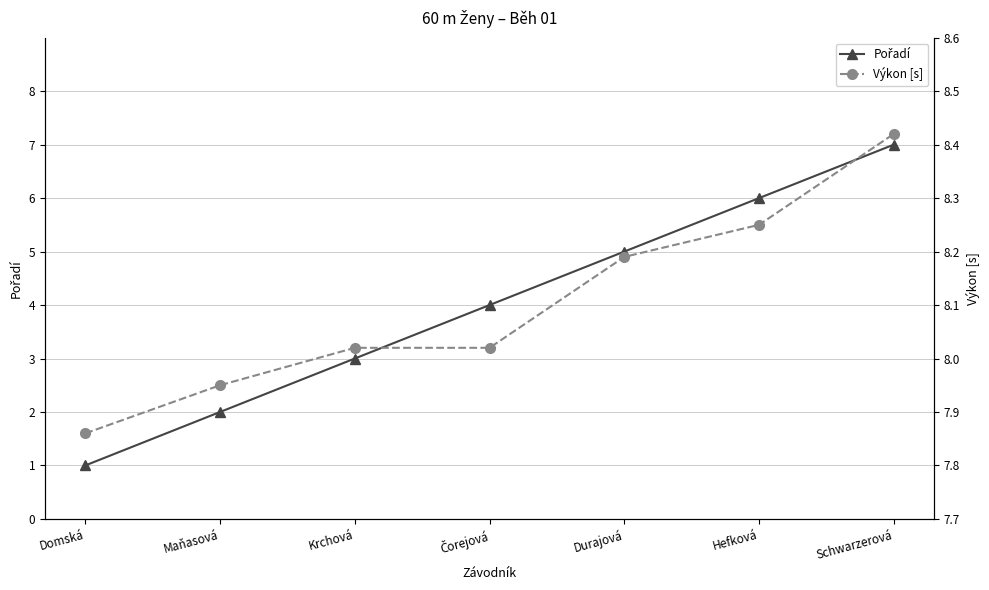

True or false: Výkon [s] has more than 0 interior local peaks.

False